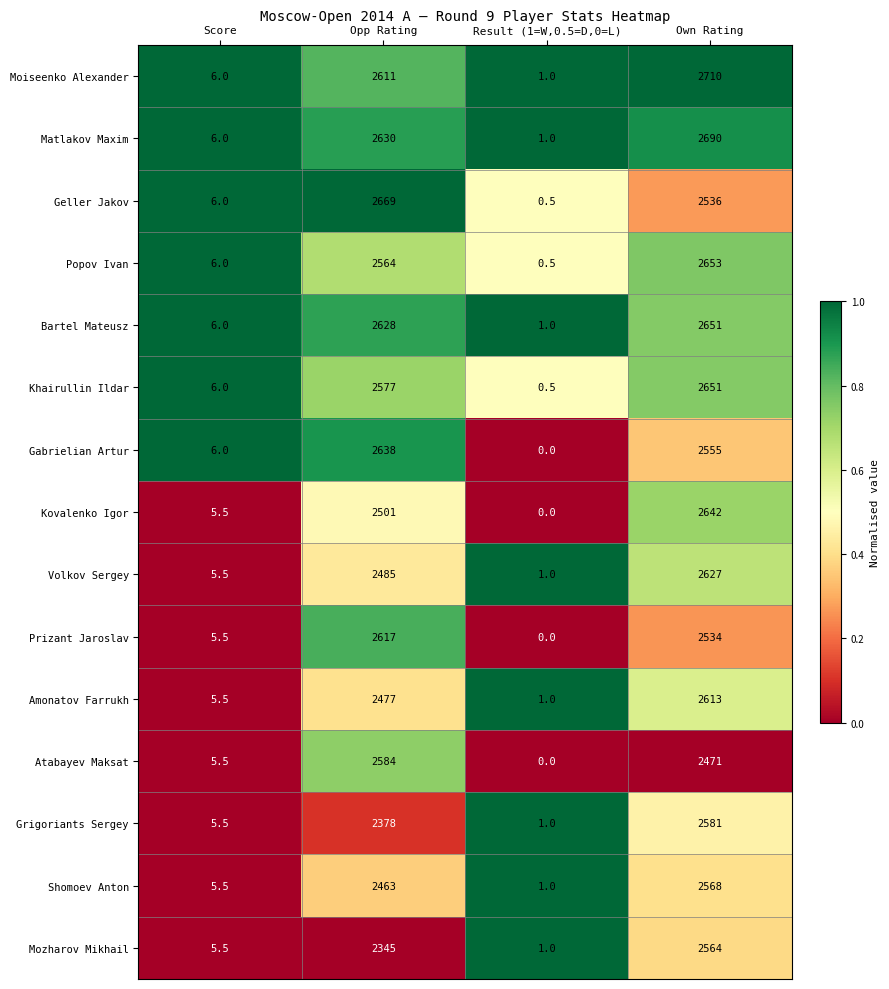

What value does the Shomoev Anton series have at Own Rating?

2568.0